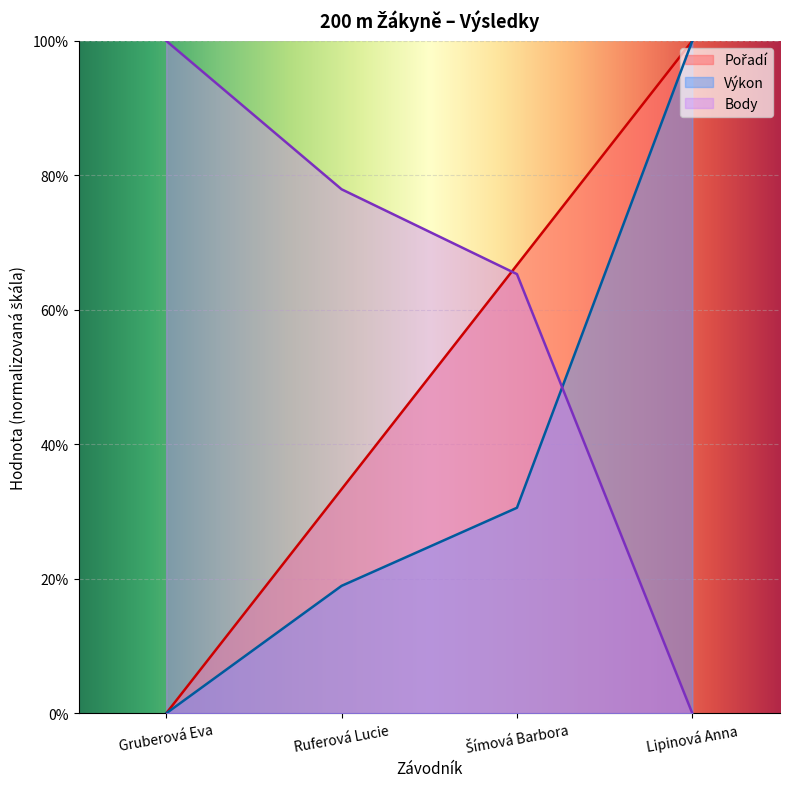

Between Lipinová Anna and Ruferová Lucie, which is larger?

Lipinová Anna